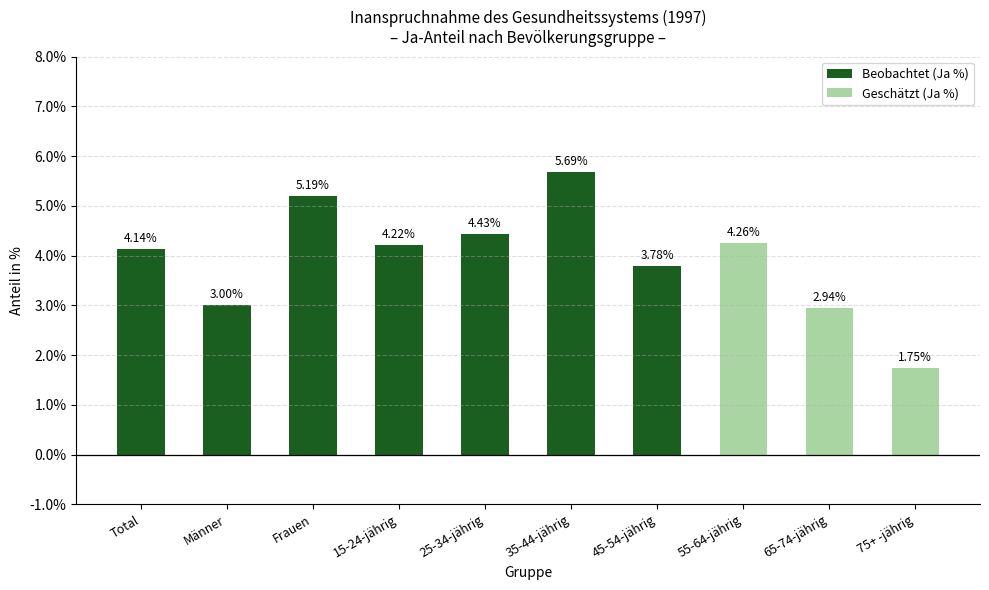

What is the value of the 3rd bar from the left?

5.2